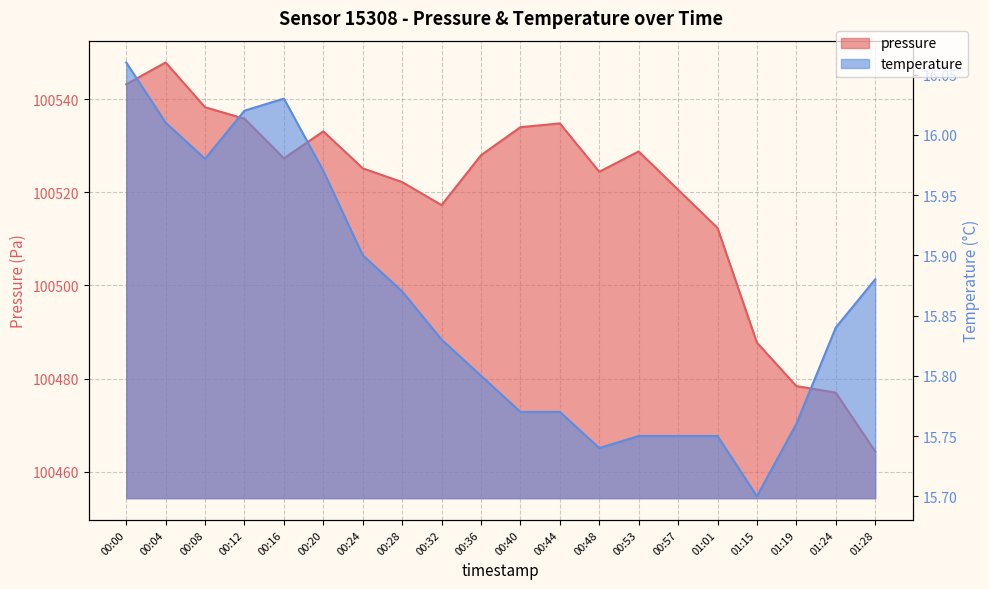

Reading right to left, transcribe all the data shown in this chart.

pressure: 01:28=100464.3	01:24=100477.0	01:19=100478.4	01:15=100487.7	01:01=100512.4	00:57=100520.6	00:53=100528.8	00:48=100524.4	00:44=100534.8	00:40=100534.0	00:36=100528.0	00:32=100517.3	00:28=100522.2	00:24=100525.2	00:20=100533.1	00:16=100527.3	00:12=100535.8	00:08=100538.3	00:04=100547.9	00:00=100543.2
temperature: 01:28=15.9	01:24=15.8	01:19=15.8	01:15=15.7	01:01=15.8	00:57=15.8	00:53=15.8	00:48=15.7	00:44=15.8	00:40=15.8	00:36=15.8	00:32=15.8	00:28=15.9	00:24=15.9	00:20=16.0	00:16=16.0	00:12=16.0	00:08=16.0	00:04=16.0	00:00=16.1